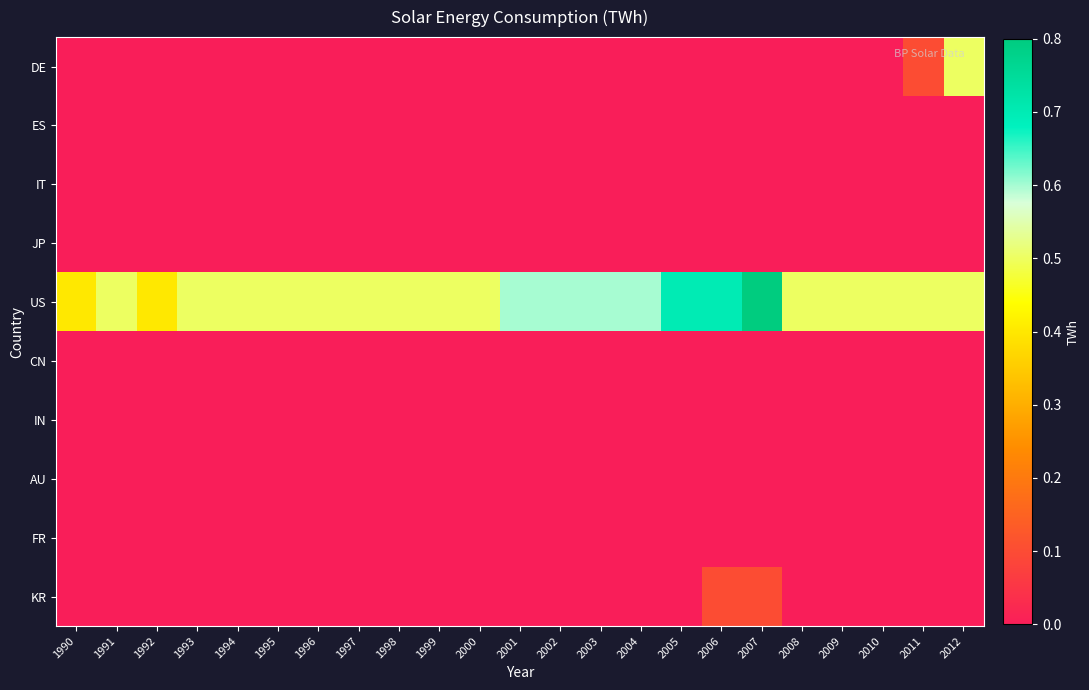

What is the difference between the highest and lowest values at 2008?

0.5